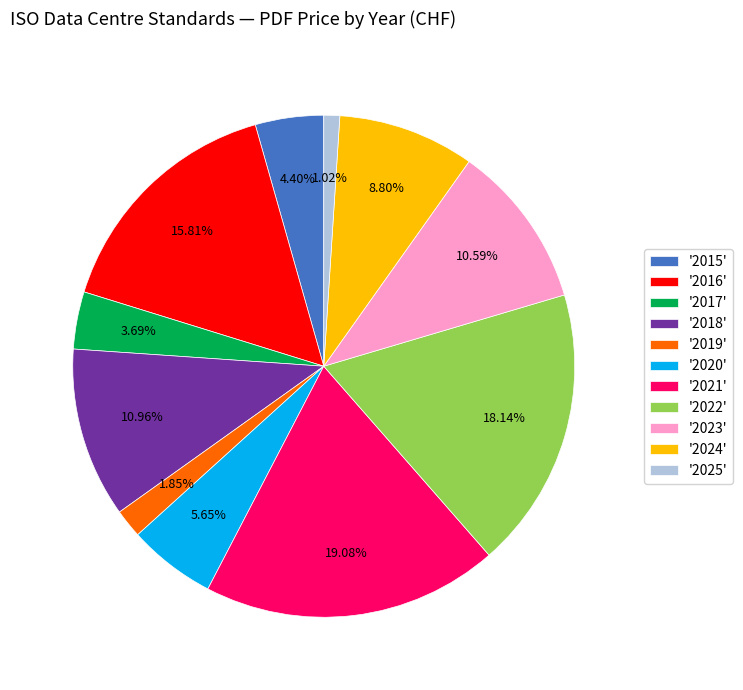

To the nearest percent, what is the average slice percentage?

9%